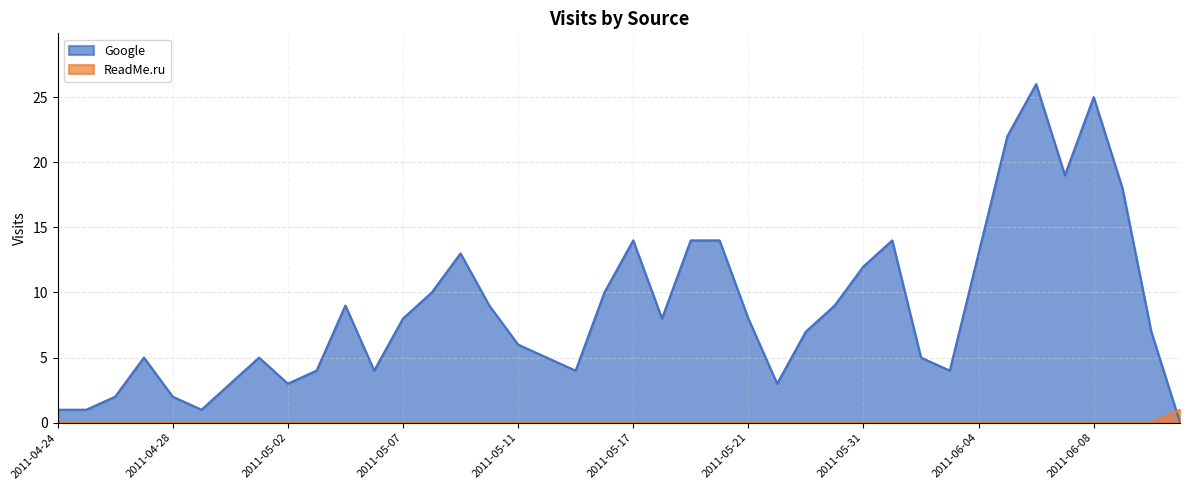

Which series ends up on top after the final intersection of ReadMe.ru and Google?

ReadMe.ru